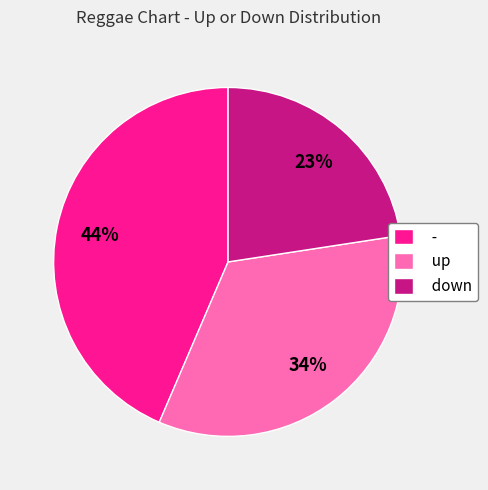

To the nearest percent, what portion does down represent?

23%